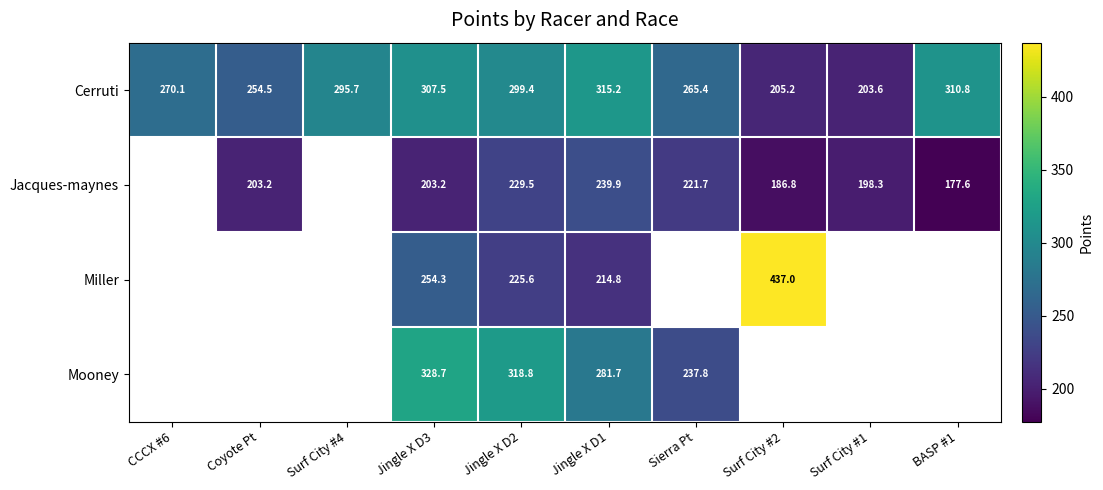

What is the total value across all series at Jingle X D2?

1073.3